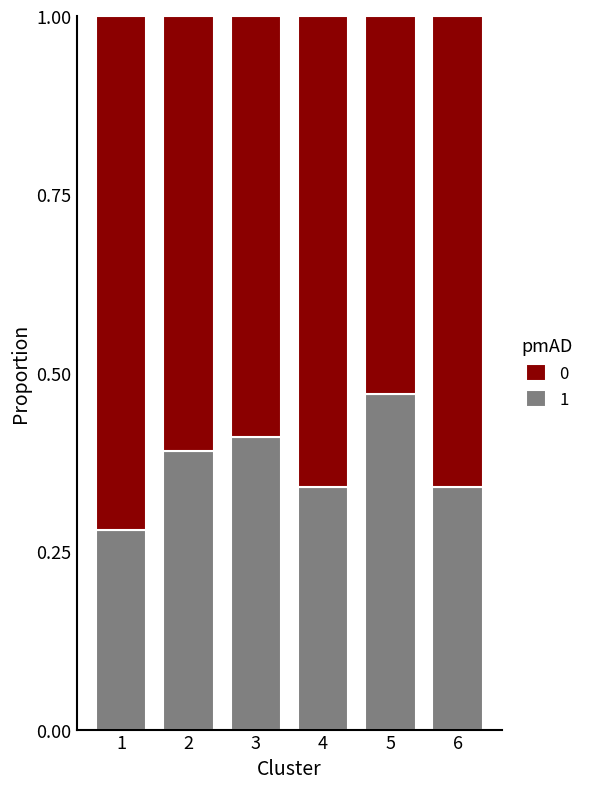

What is the total value across all series at 5?

1.0